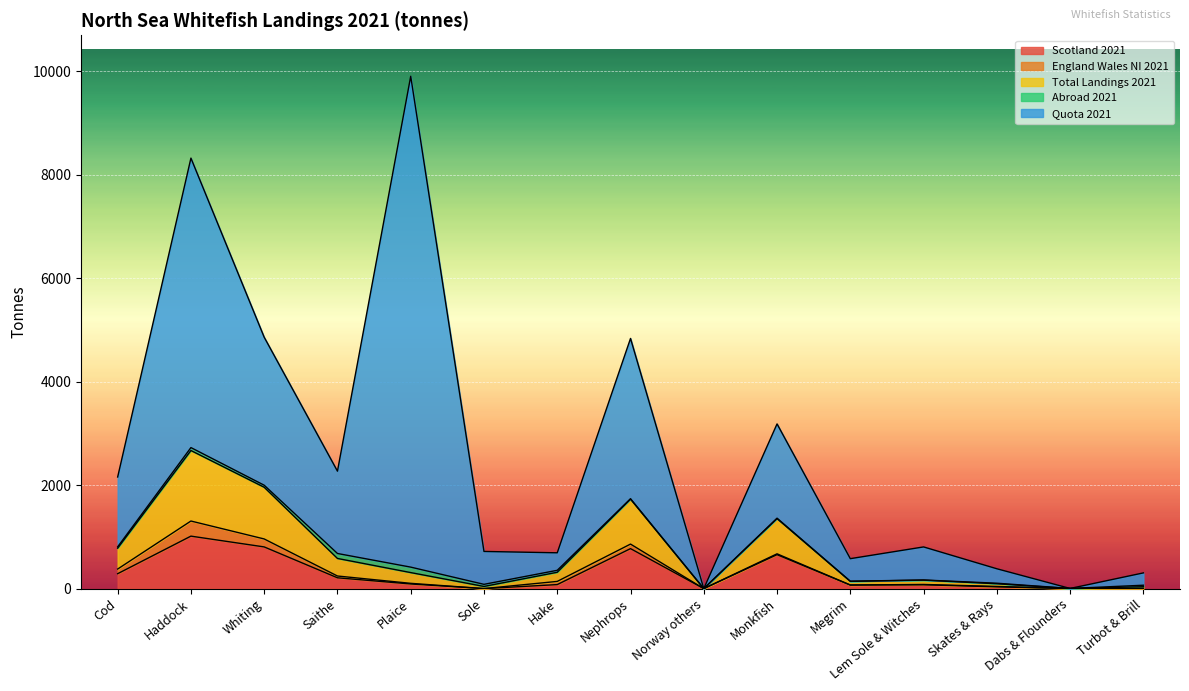

At which category does Abroad 2021 reach its first local peak?

Haddock